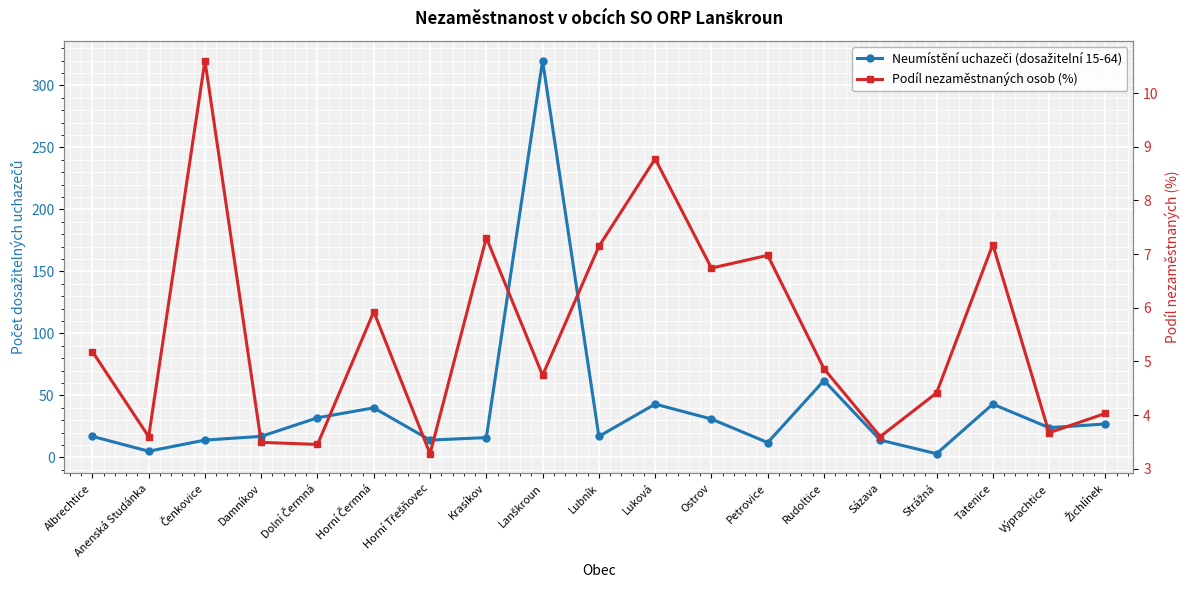

At which category does Neumístění uchazeči (dosažitelní 15-64) reach its first local peak?

Horní Čermná